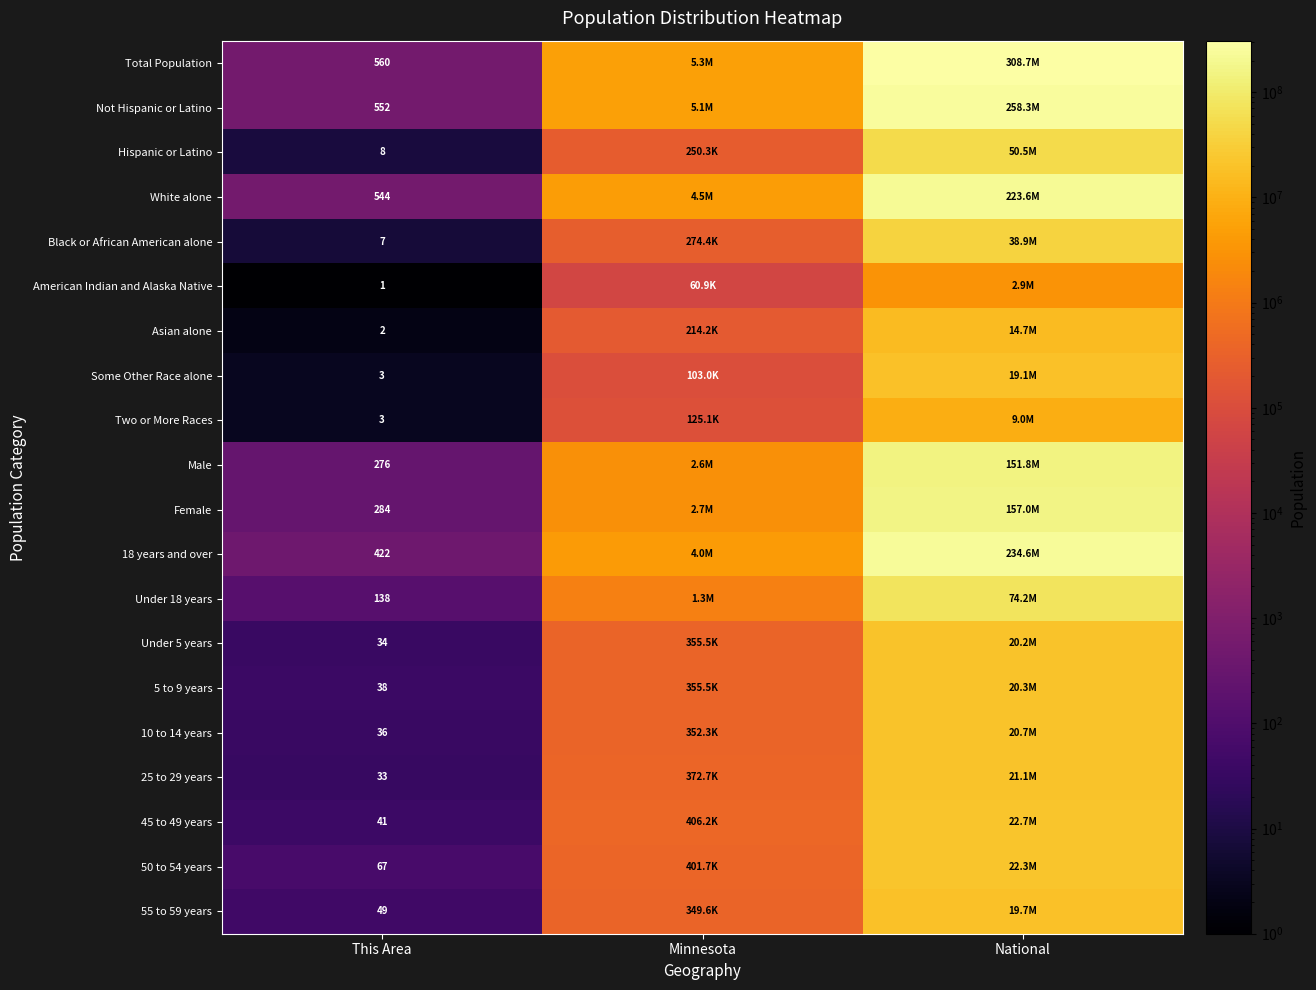

At which category is the sum across all series the highest?

National